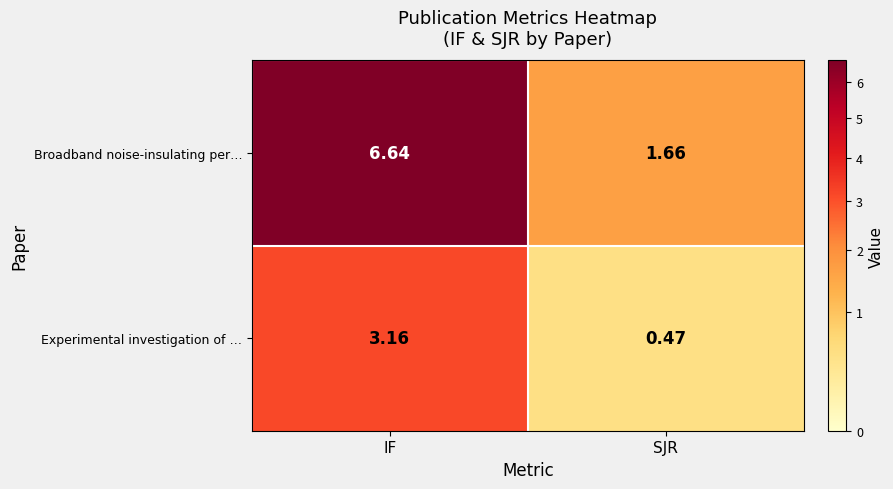

Which series changed the most between IF and SJR?

Broadband noise-insulating per…